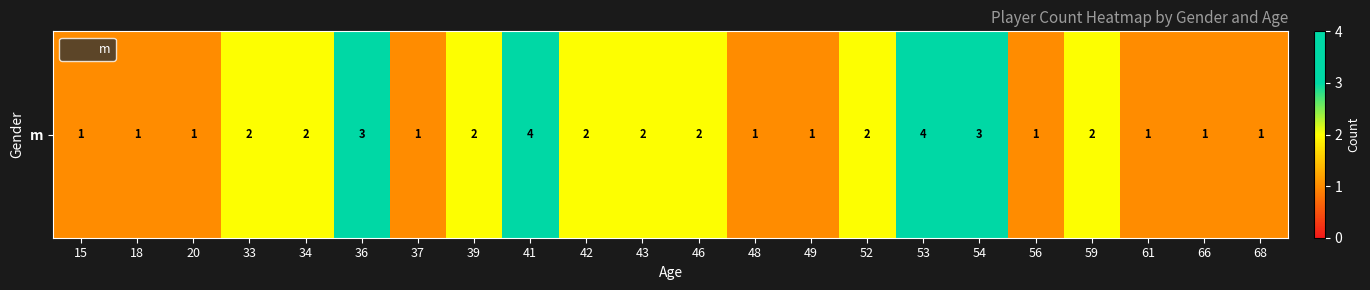

What is the minimum value shown in the chart?

1